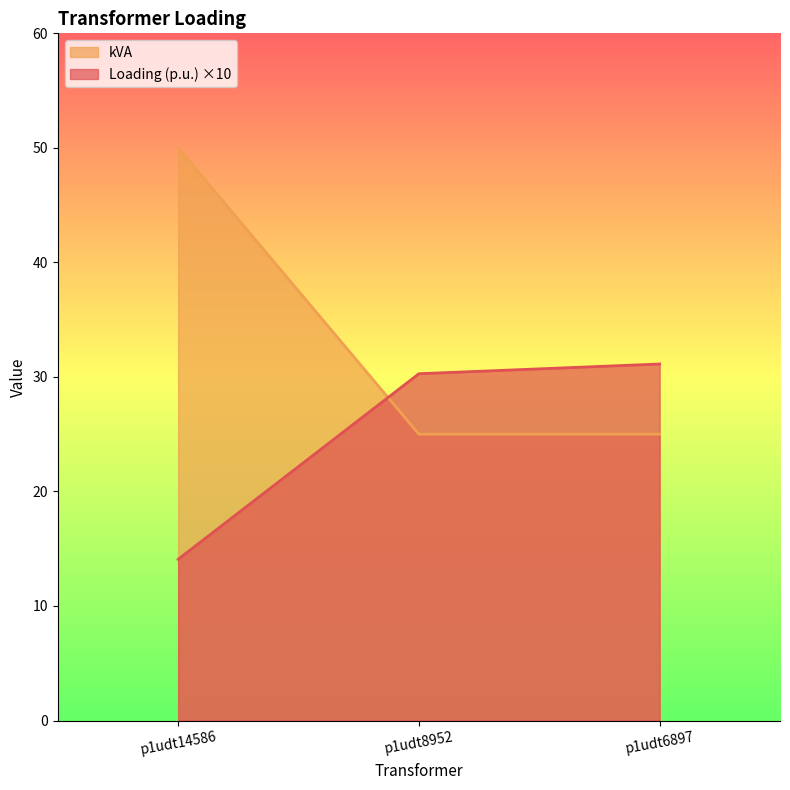

What is the minimum value for Loading (p.u.)?

14.1